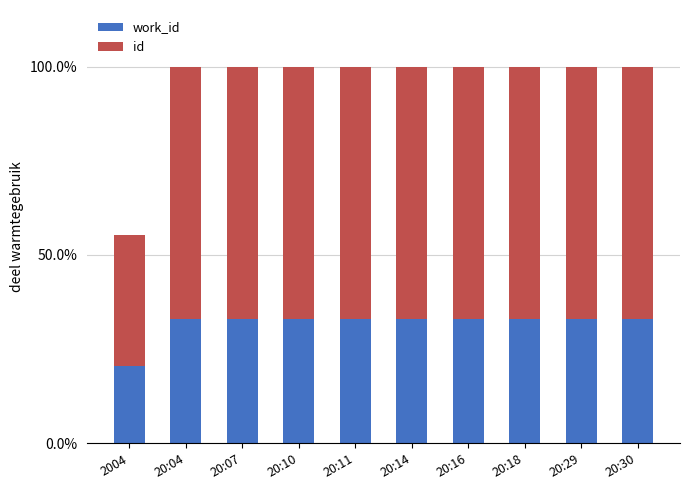

What are all the series names shown in the legend?

work_id, id